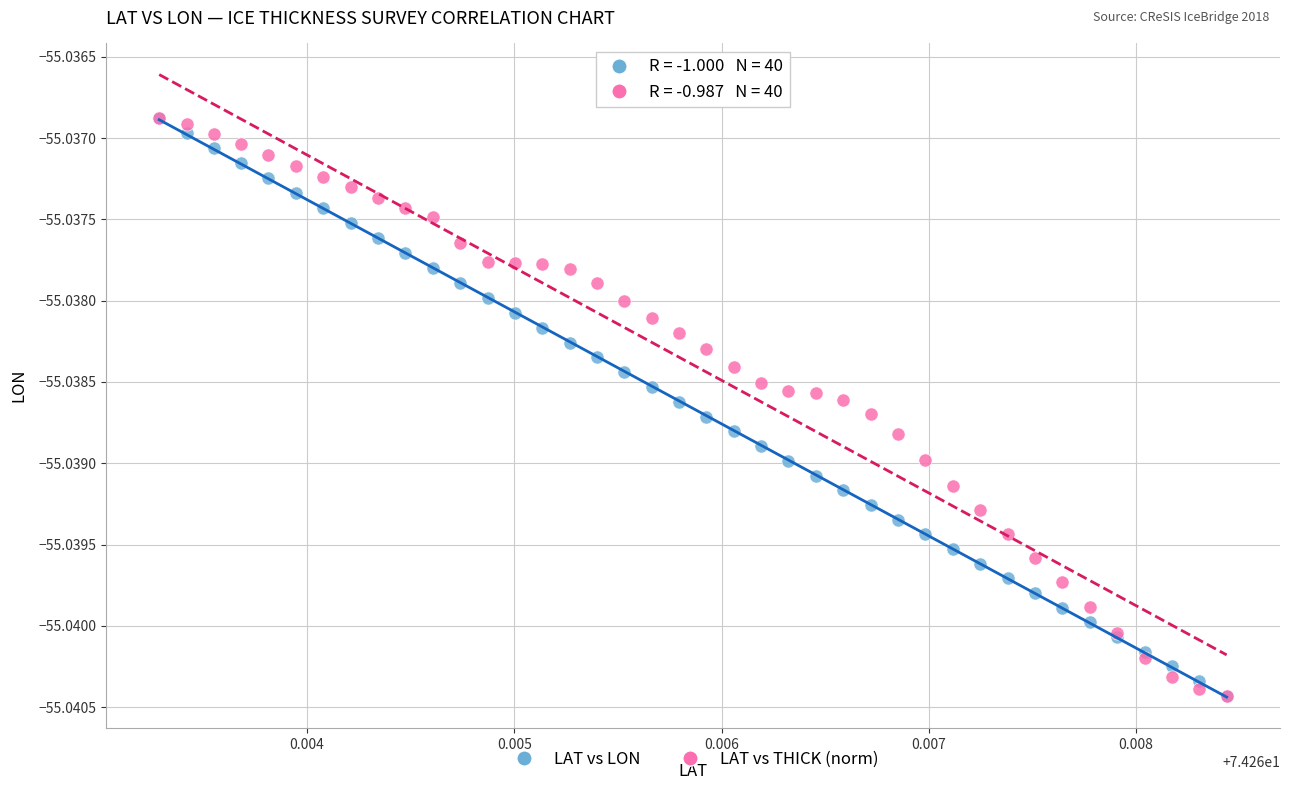

What are all the series names shown in the legend?

LAT vs LON, LAT vs THICK (norm)